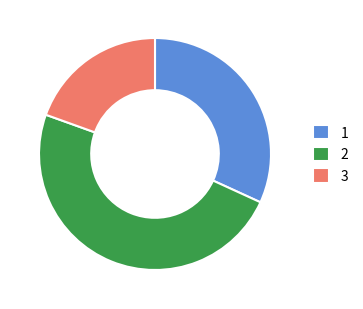

Which category has the biggest portion of the pie?

2